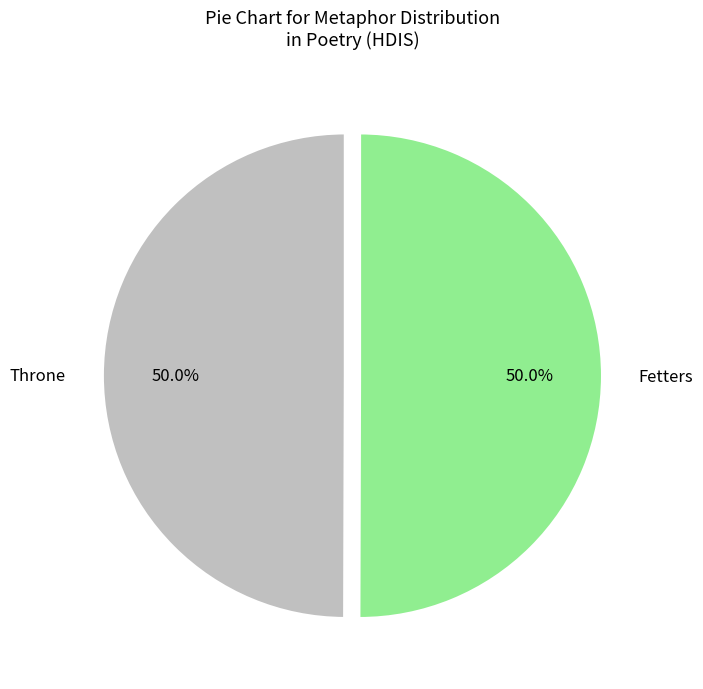

Combined, do Throne and Fetters account for over 50%?

Yes